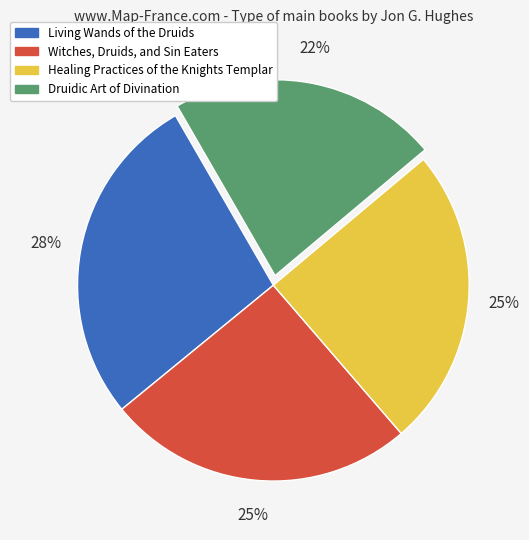

What percentage is the Healing Practices of the Knights Templar slice, to the nearest percent?

25%